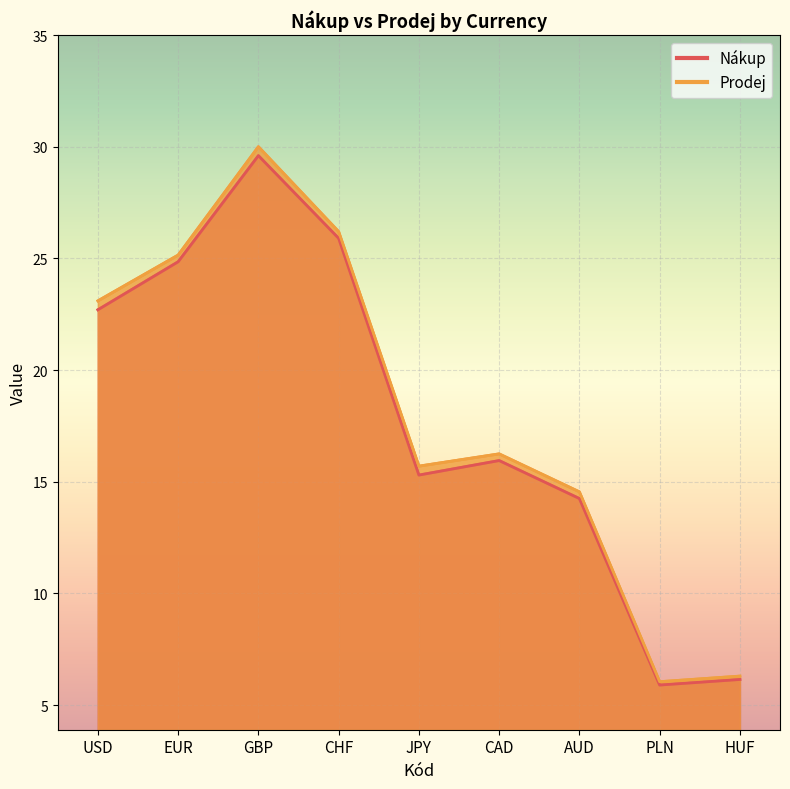

The value of Nákup at HUF is 9.8. True or false?

False